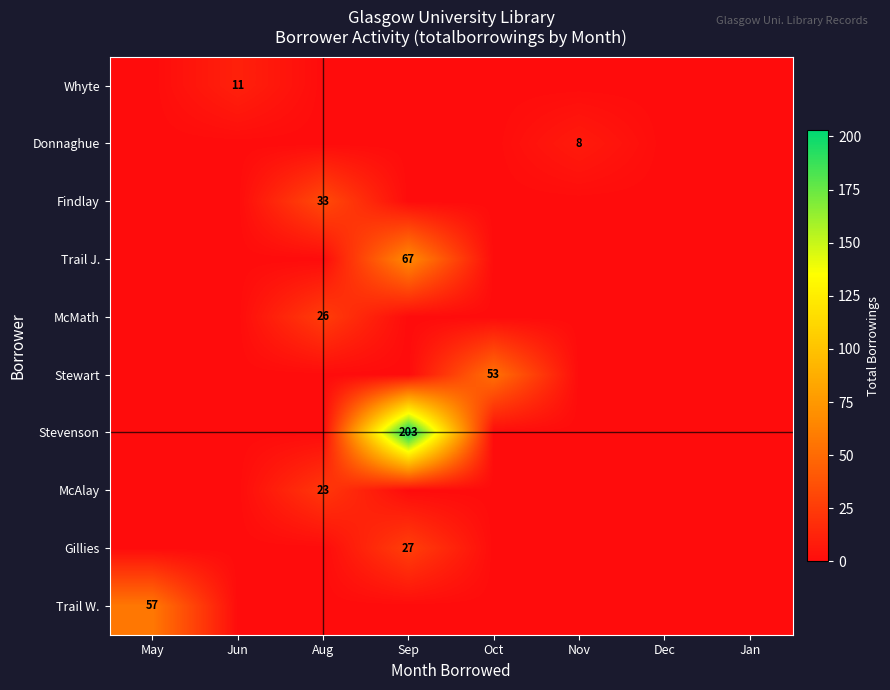

At which category is the sum across all series the highest?

Sep